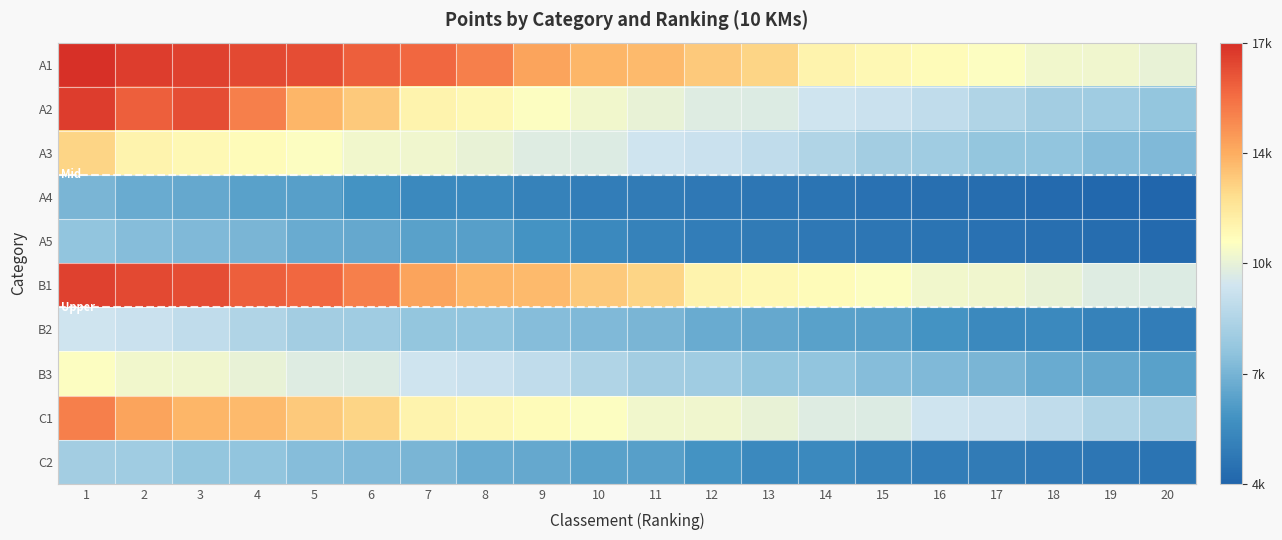

What is the spread (max minus min) of values at 6?

9274